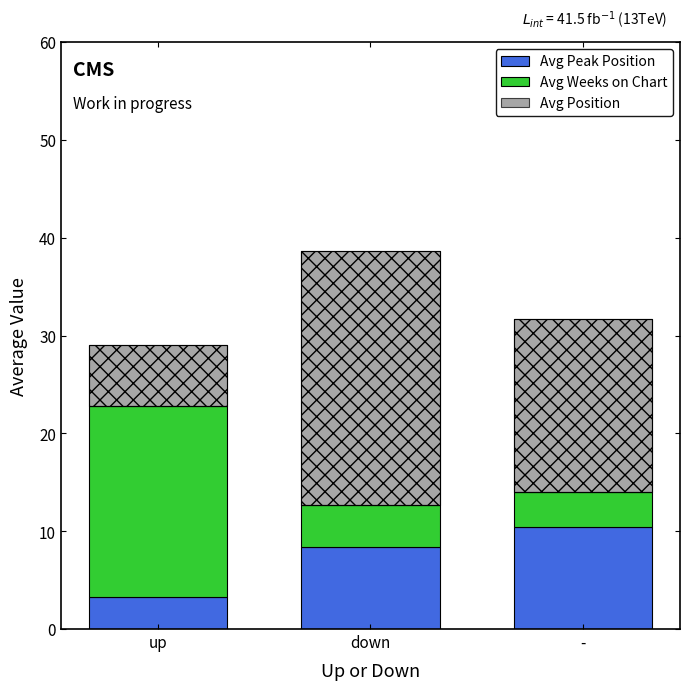

Read the Avg Peak Position value at down.

8.3